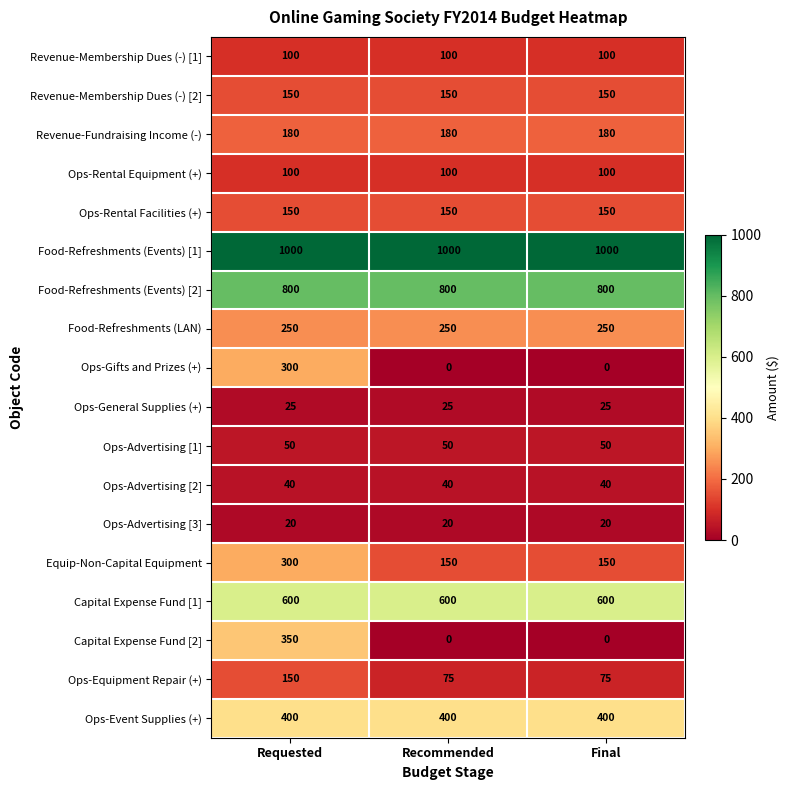

Is it true that Equip-Non-Capital Equipment equals 300 at Requested?

True